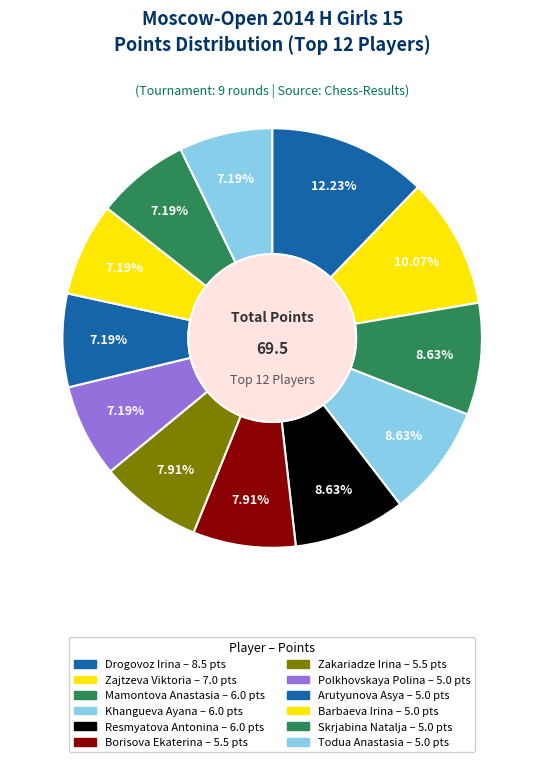

How many slices are in this pie chart?

12